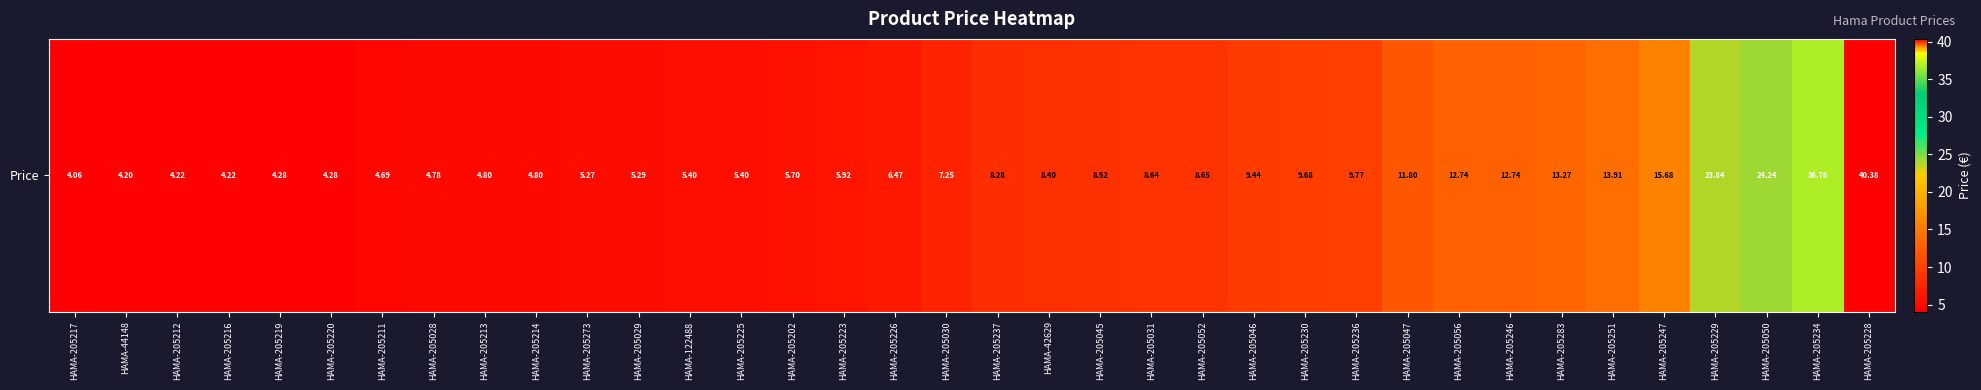

True or false: the data shows 2.5 at HAMA-205237.

False